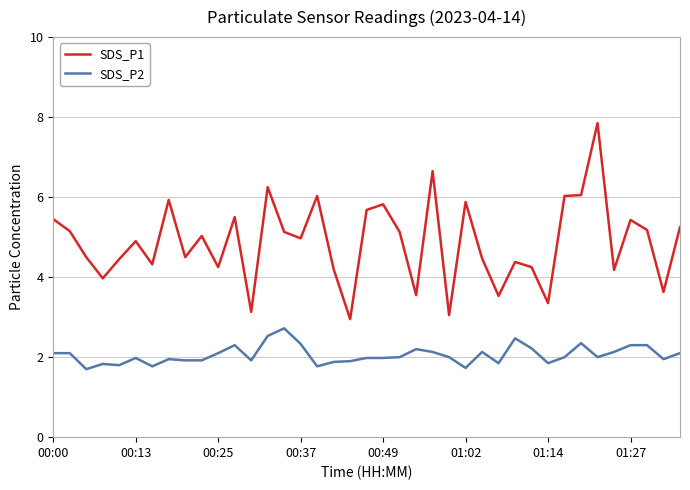

True or false: SDS_P1 and SDS_P2 cross at least once.

False